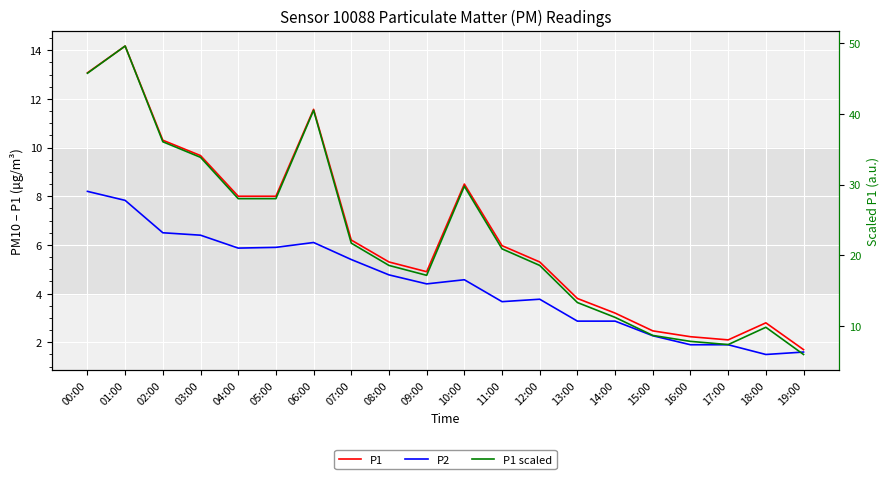

Does the chart display data point markers on the line(s)?

No